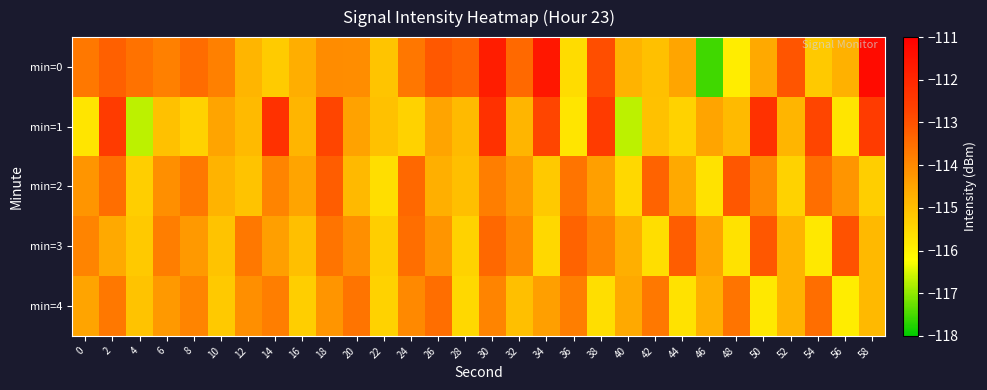

At which category does the chart reach its minimum across all series?

46